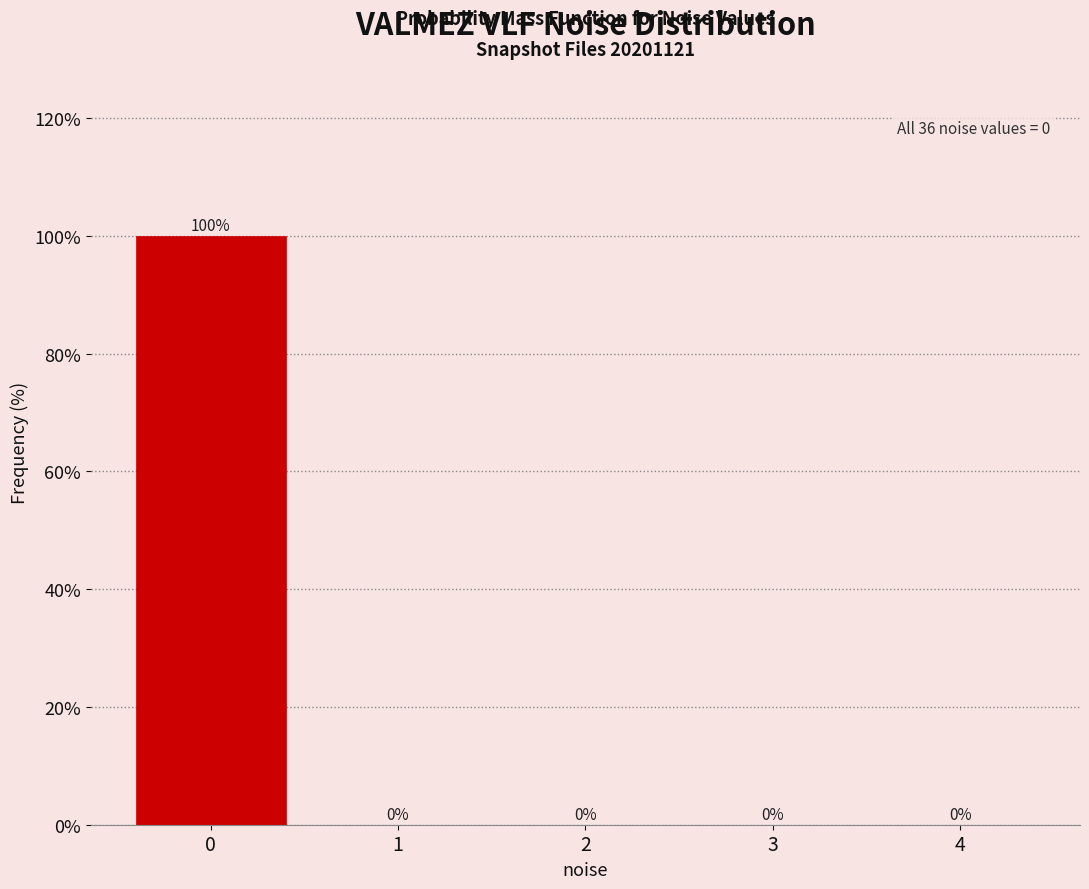

Reading left to right, extract all data points from this chart.

0=100	1=0	2=0	3=0	4=0